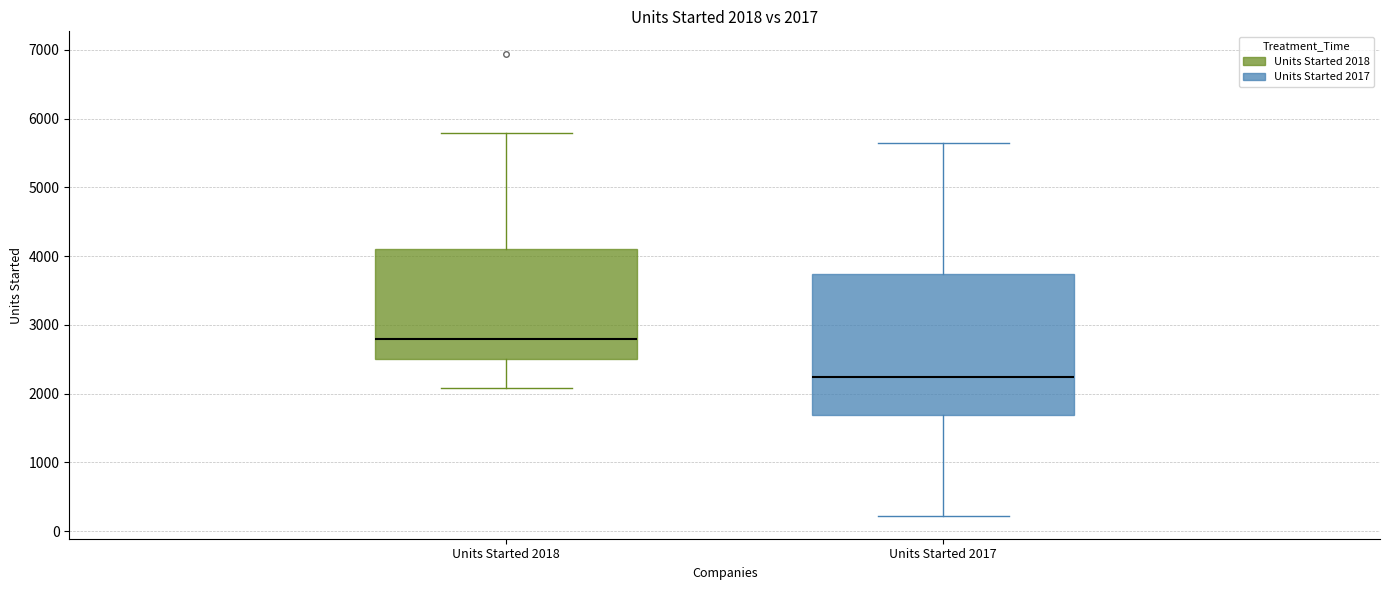

Comparing the boxes themselves (not the whiskers), which one is the tallest?

Units Started 2017